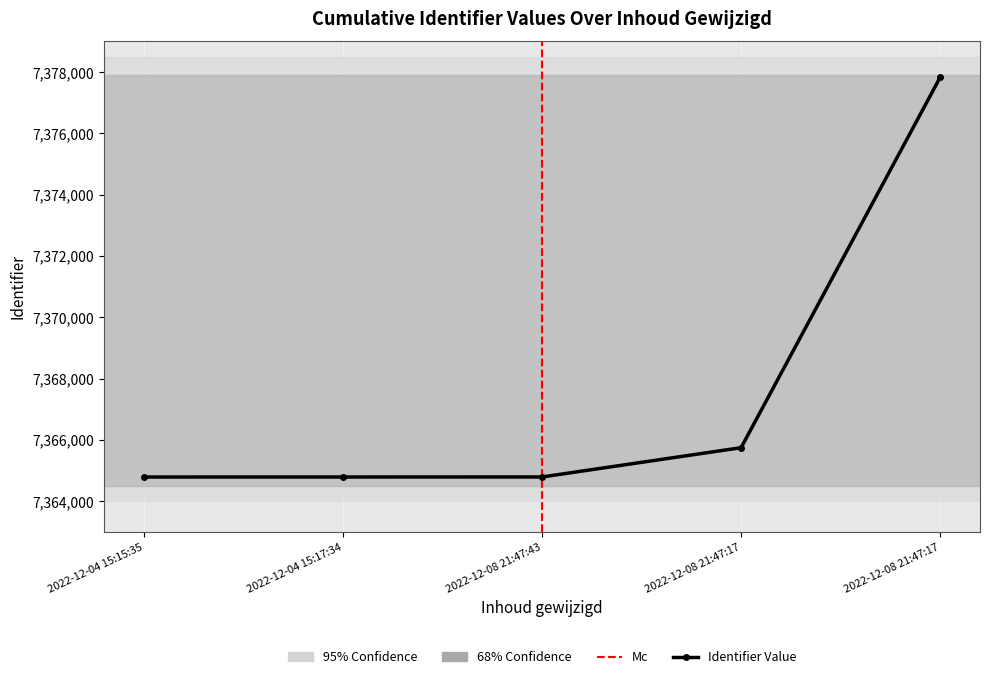

How many series are shown in this chart?

1